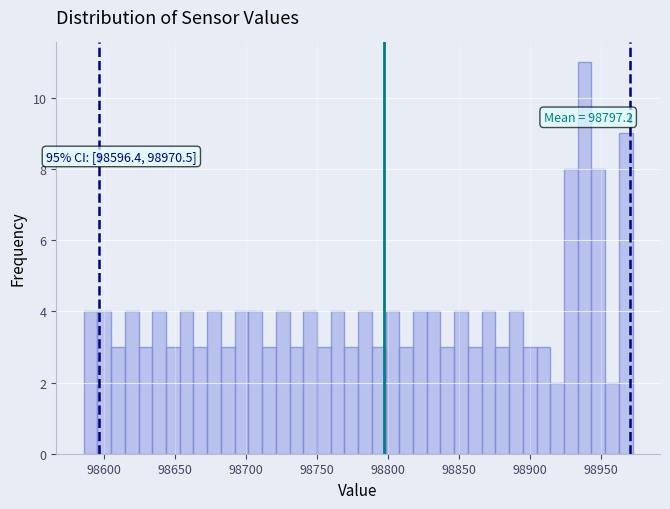

Around what value on the x-axis is the tallest bar? Give the approximate position of its centre, as read against the axis.

98940